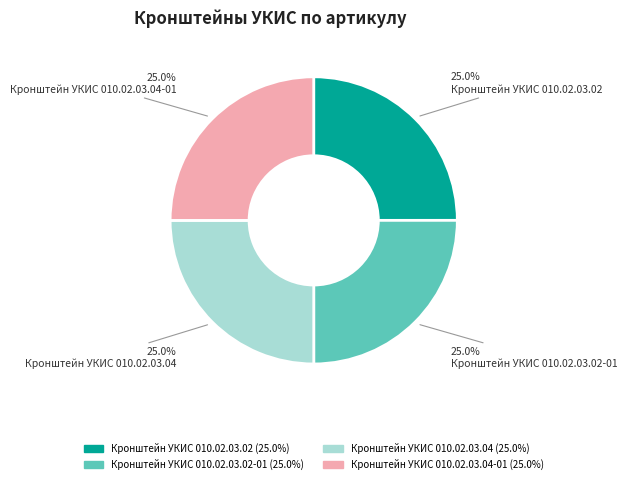

Is there a majority slice in this chart?

No